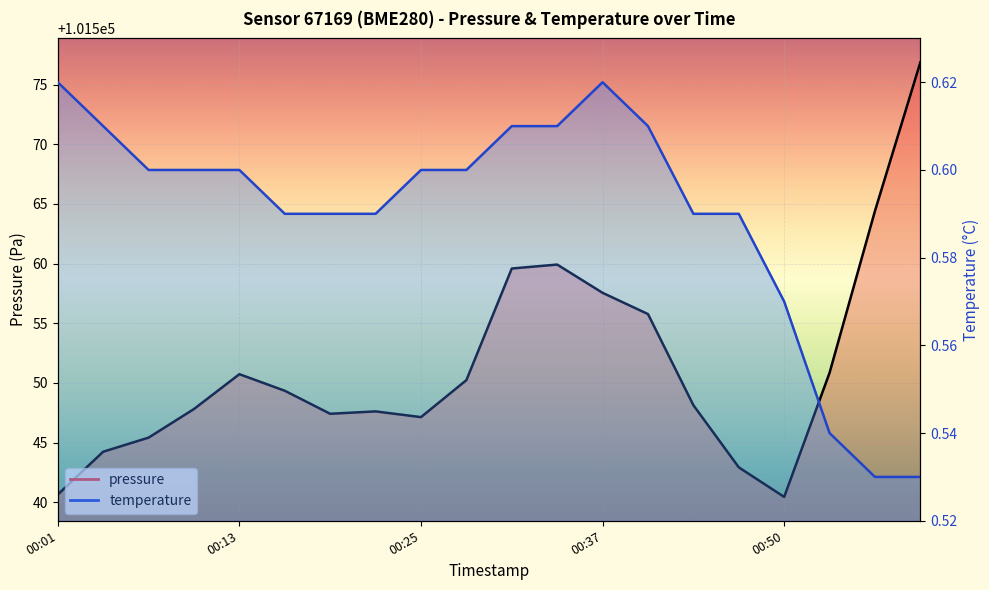

What is the value of the temperature point at the 15th from the left?

0.6